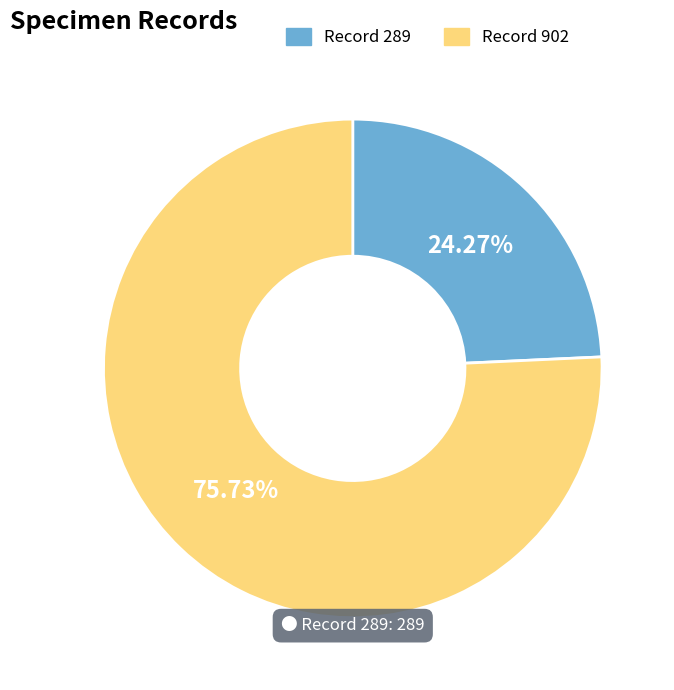

Which has a higher value, Record 902 or Record 289?

Record 902